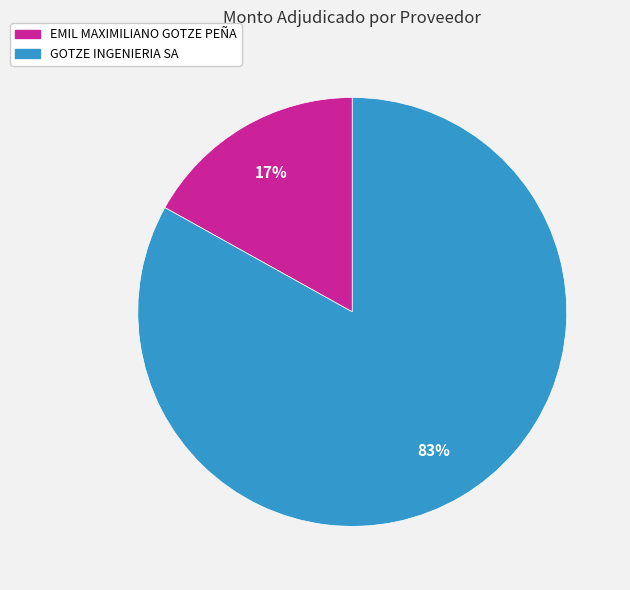

Between GOTZE INGENIERIA SA and EMIL MAXIMILIANO GOTZE PEÑA, which is larger?

GOTZE INGENIERIA SA